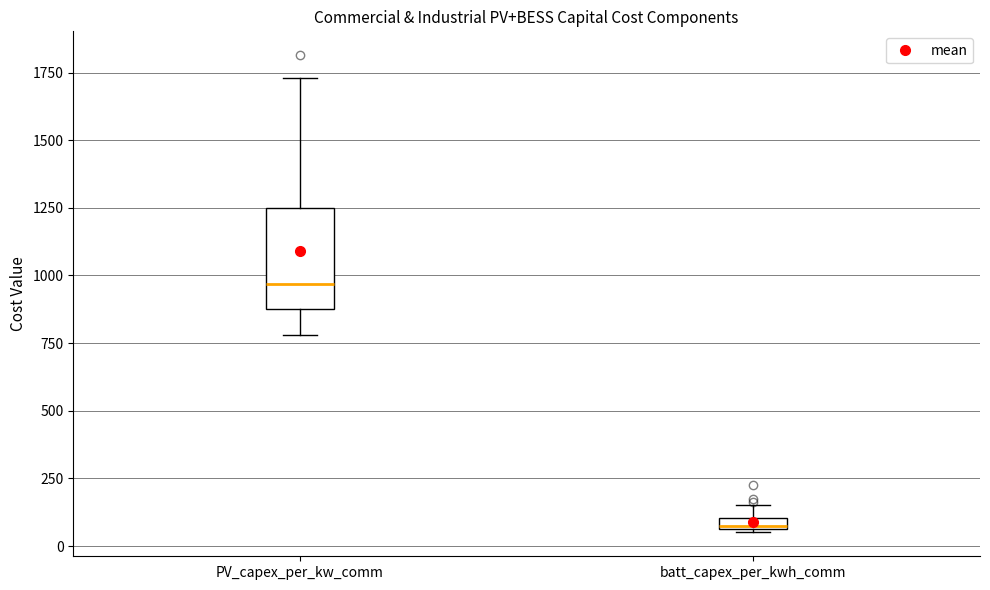

Where is the upper edge of the box for batt_capex_per_kwh_comm on the y-axis? The values are not printed on the chart, so give them approximately, as read against the axis.

100